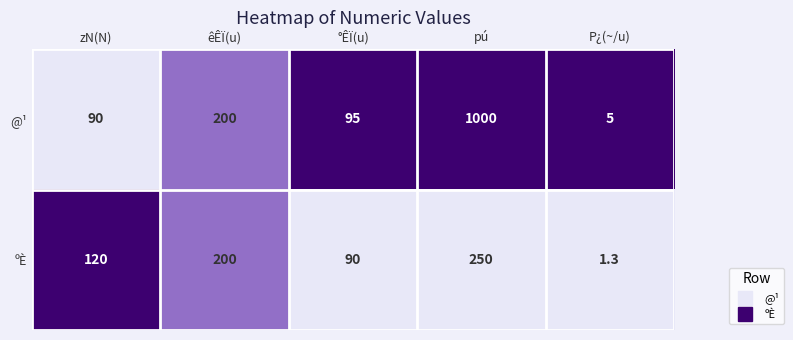

True or false: @¹ has a value of 200.0 at êÊÏ(u).

True